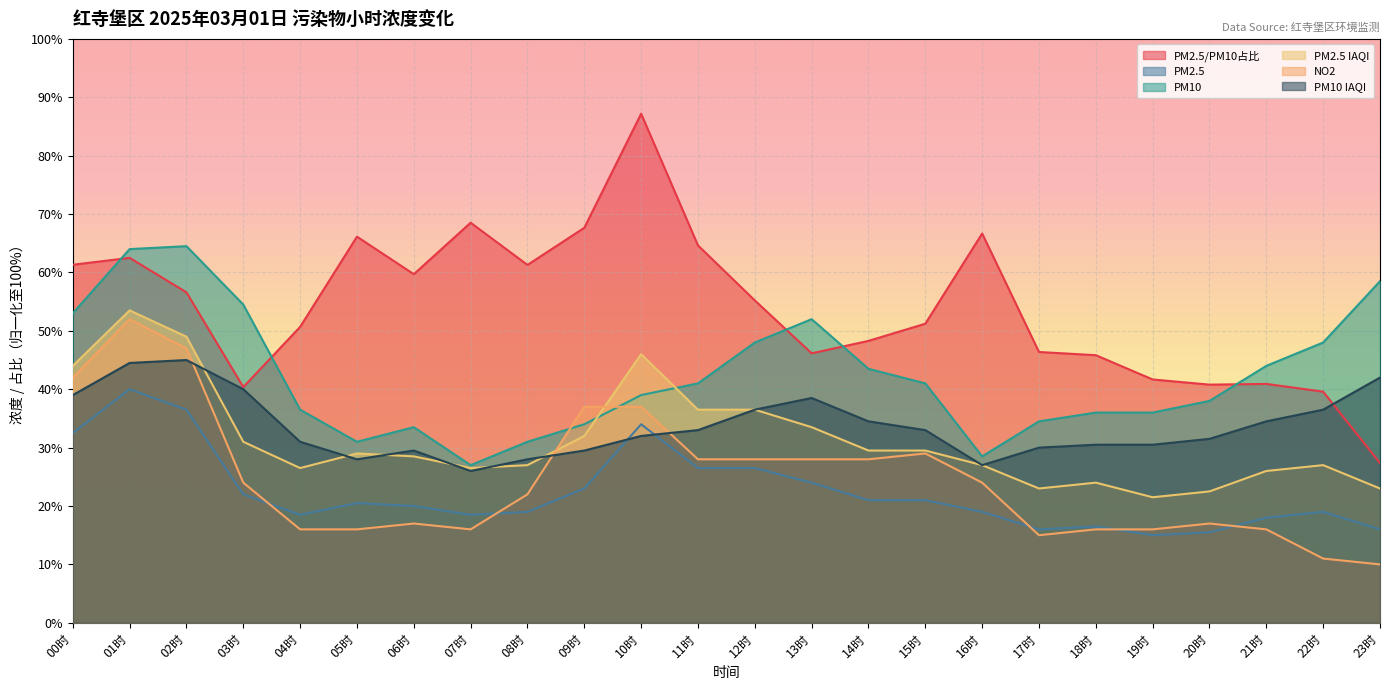

Where is the first local maximum for PM2.5 IAQI?

01时